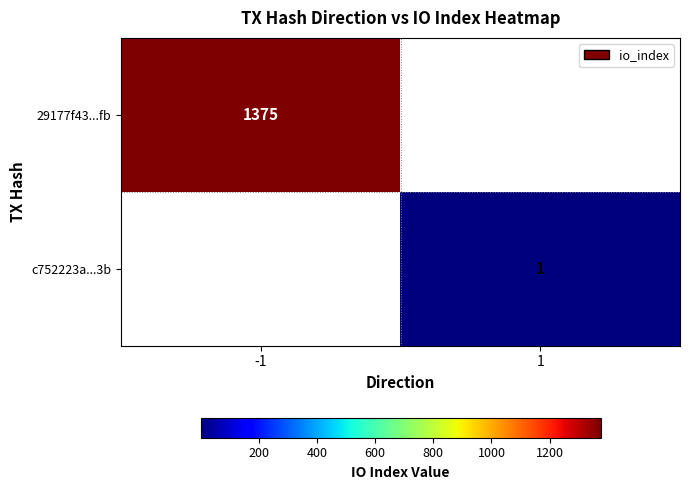

Between 1 and -1, which is larger?

-1